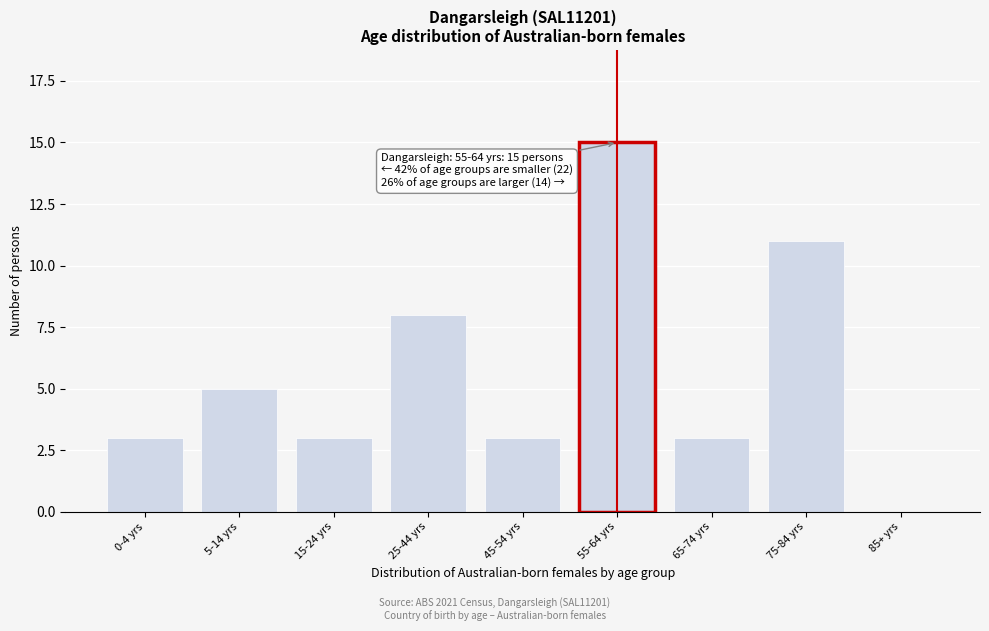

Reading left to right, extract all data points from this chart.

0-4 yrs=3	5-14 yrs=5	15-24 yrs=3	25-44 yrs=8	45-54 yrs=3	55-64 yrs=15	65-74 yrs=3	75-84 yrs=11	85+ yrs=0